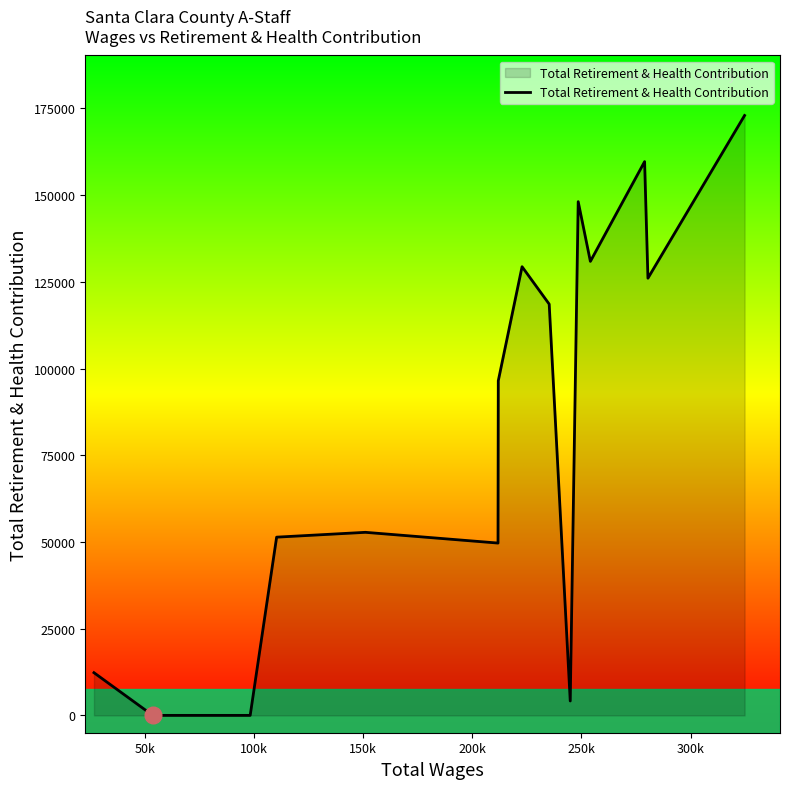

What is the greatest value displayed?

172983